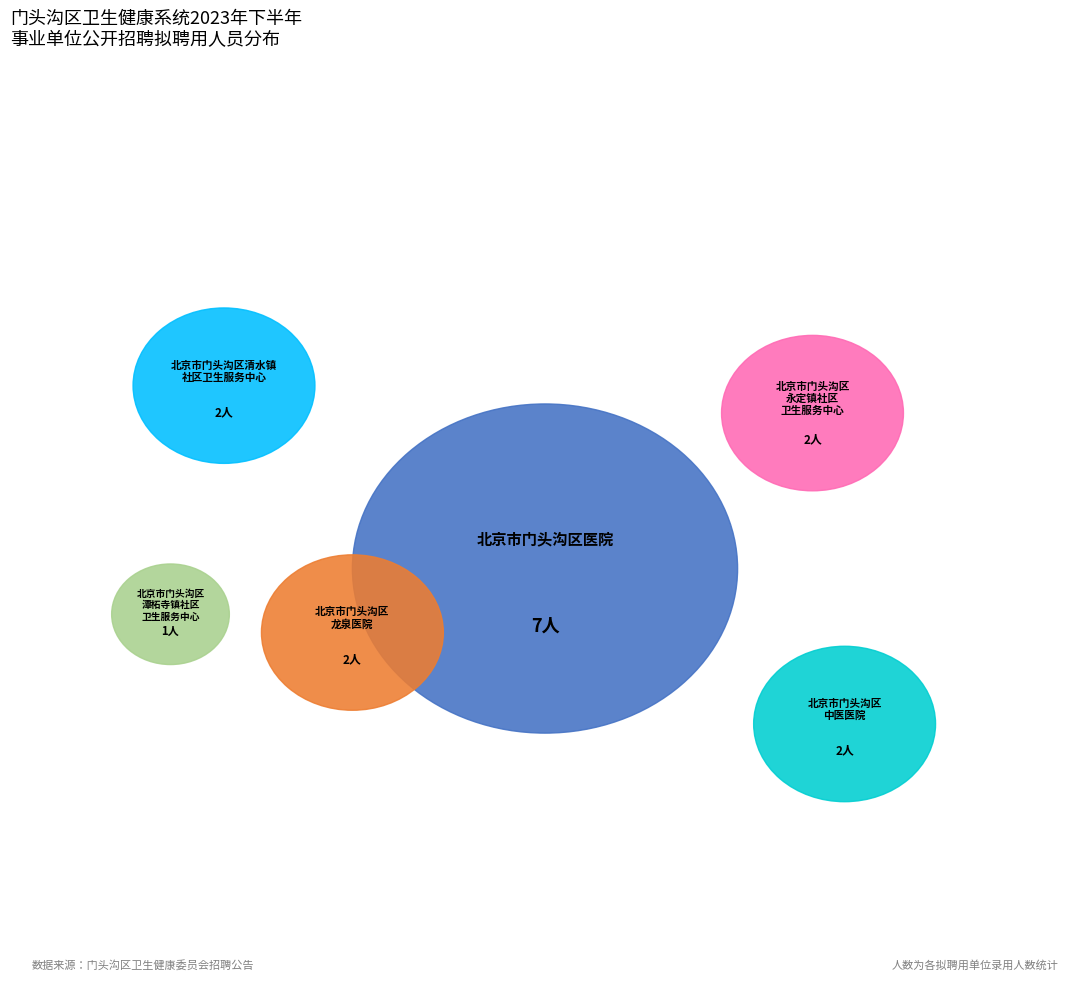

Which category has the smallest portion of the pie?

北京市门头沟区潭柘寺镇社区卫生服务中心